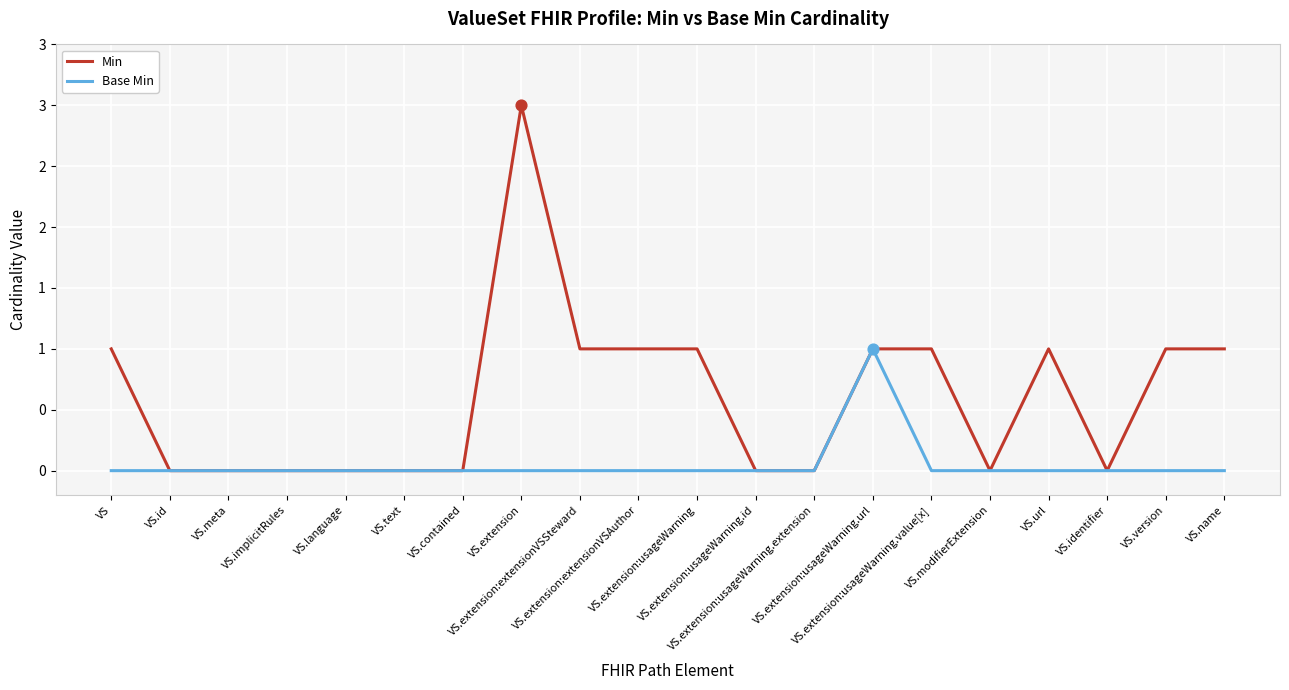

Which series has the largest total across all categories?

Min